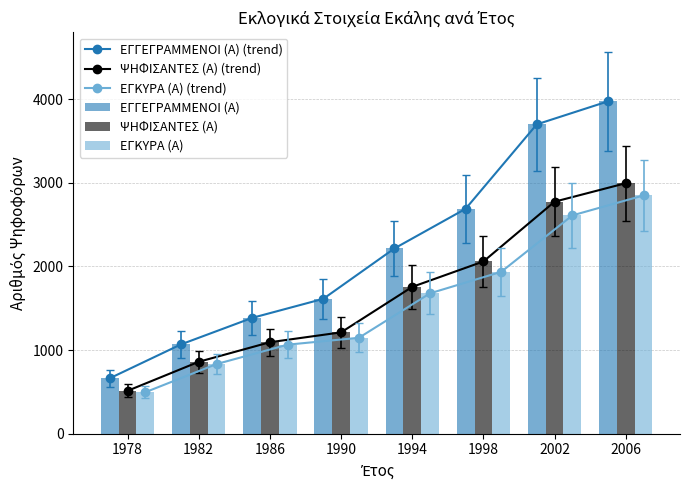

Reading left to right, transcribe all the data shown in this chart.

ΕΓΓΕΓΡΑΜΜΕΝΟΙ (Α) (trend): 1978=663	1982=1068	1986=1385	1990=1613	1994=2216	1998=2690	2002=3700	2006=3975
ΨΗΦΙΣΑΝΤΕΣ (Α) (trend): 1978=513	1982=860	1986=1094	1990=1212	1994=1756	1998=2060	2002=2775	2006=2996
ΕΓΚΥΡΑ (Α) (trend): 1978=496	1982=833	1986=1065	1990=1147	1994=1679	1998=1936	2002=2611	2006=2850
ΕΓΓΕΓΡΑΜΜΕΝΟΙ (Α): 1978=663	1982=1068	1986=1385	1990=1613	1994=2216	1998=2690	2002=3700	2006=3975
ΨΗΦΙΣΑΝΤΕΣ (Α): 1978=513	1982=860	1986=1094	1990=1212	1994=1756	1998=2060	2002=2775	2006=2996
ΕΓΚΥΡΑ (Α): 1978=496	1982=833	1986=1065	1990=1147	1994=1679	1998=1936	2002=2611	2006=2850